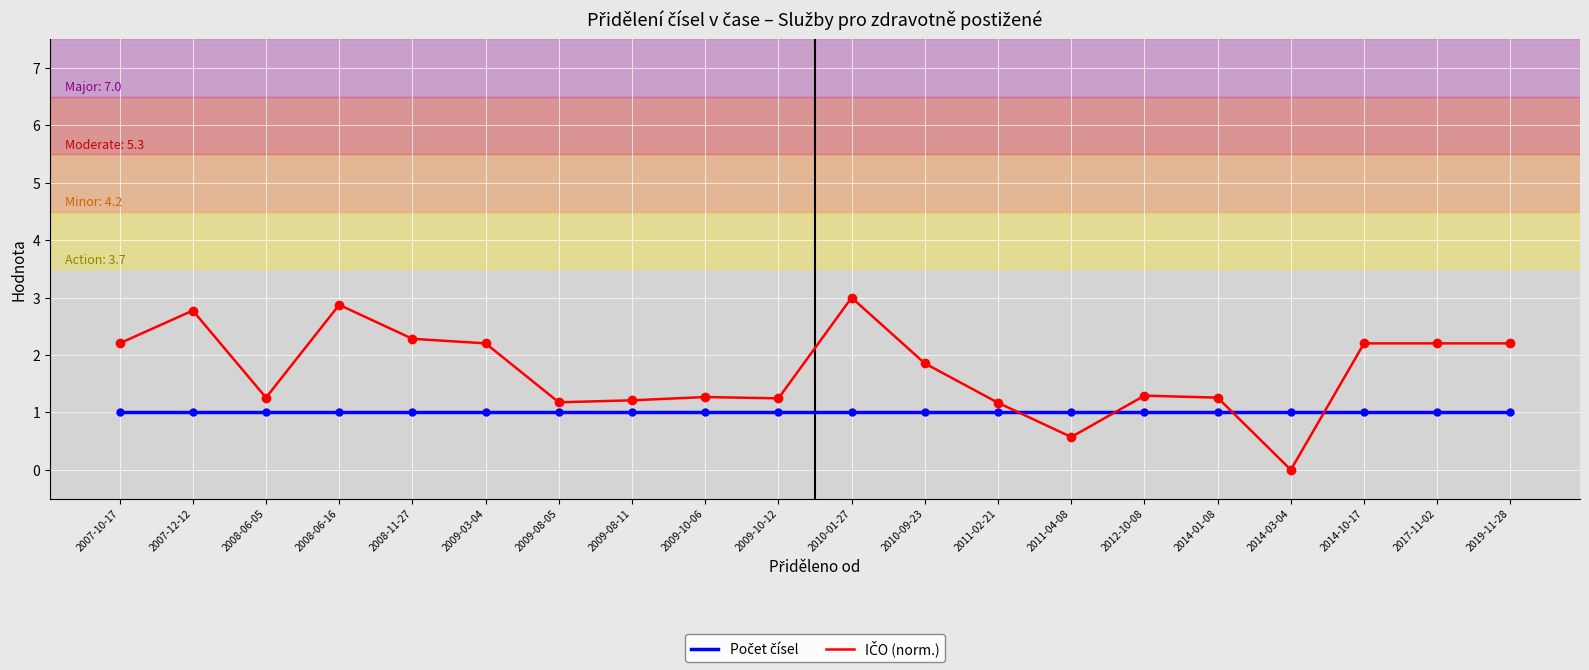

What is the difference between the highest and lowest values at 2010-01-27?

2.0